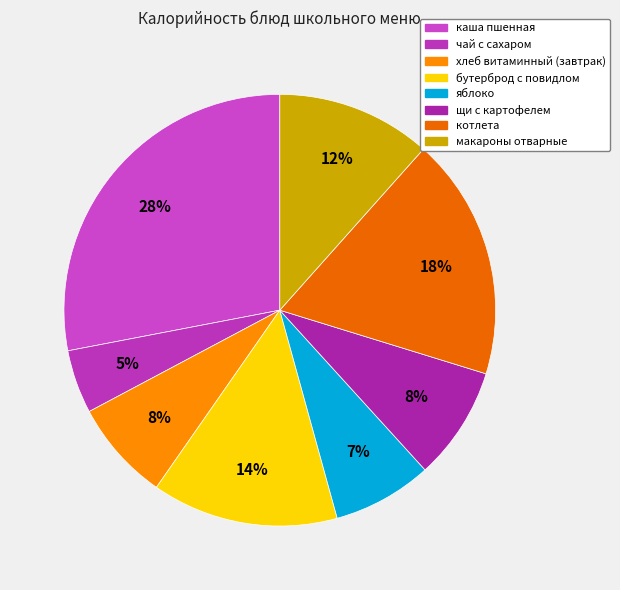

Count the number of slices in the pie.

8